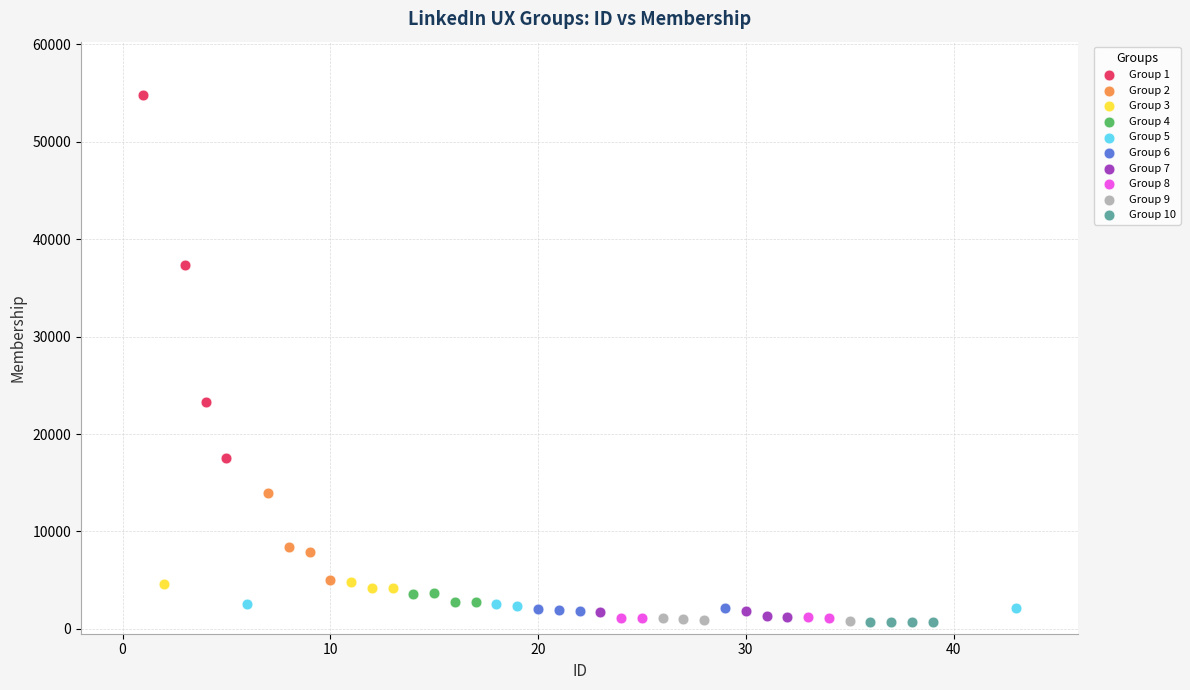

Which series has the largest Y range (max minus min)?

Group 1